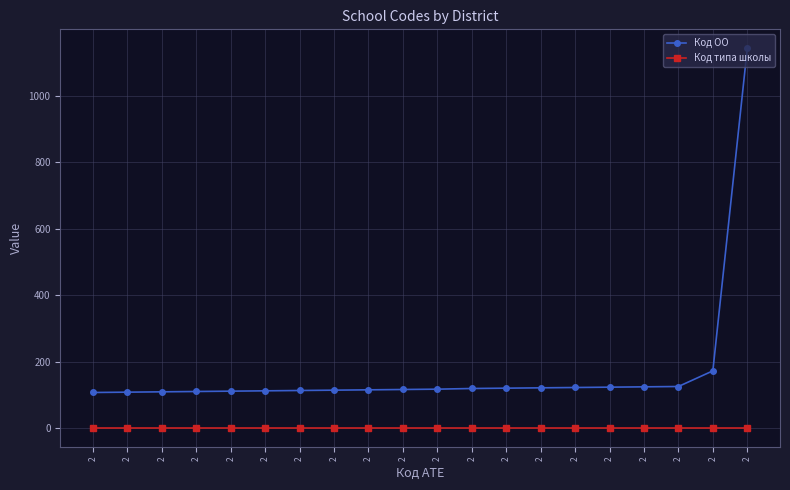

Where is Код типа школы nearest to the value 1?

2